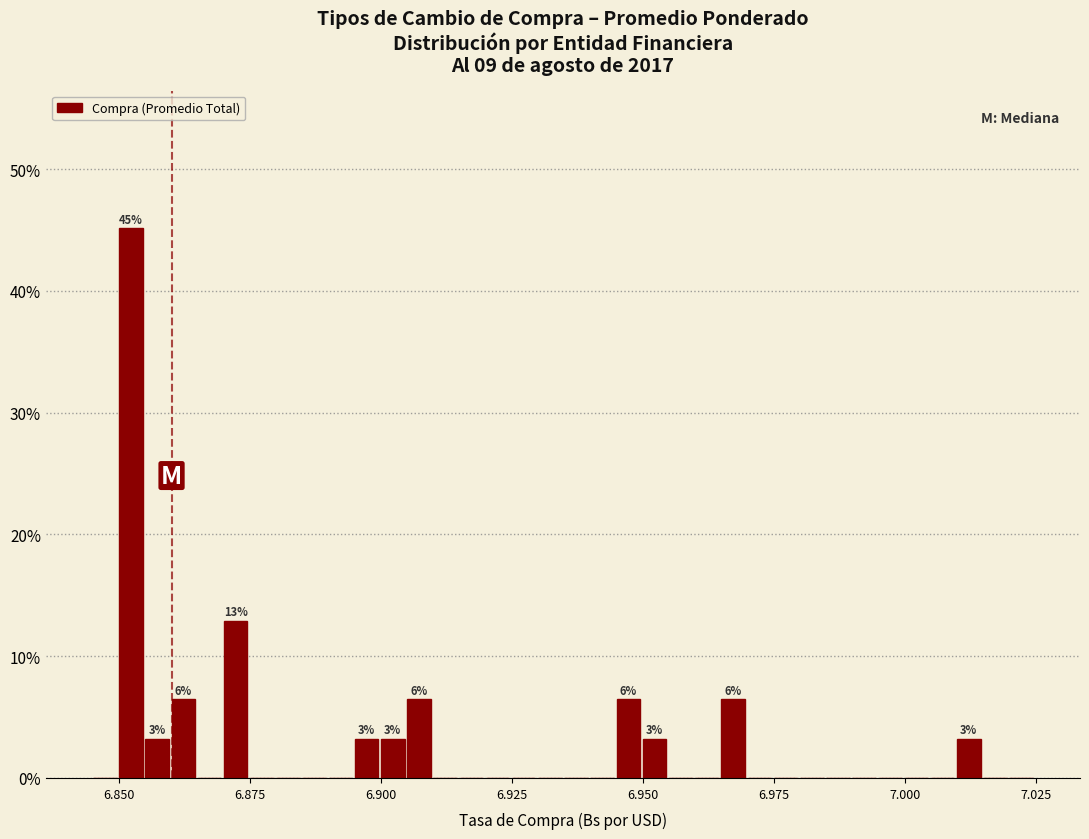

Read against the x-axis, roughly where is the centre of the tallest bar?

6.850